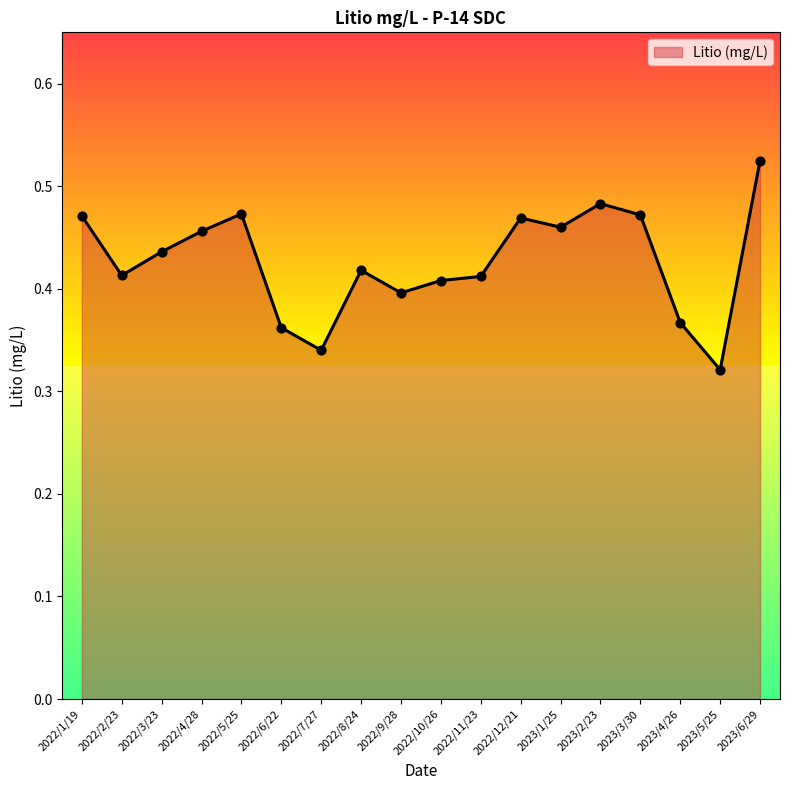

Between 2023/1/25 and 2022/11/23, which is larger?

2023/1/25